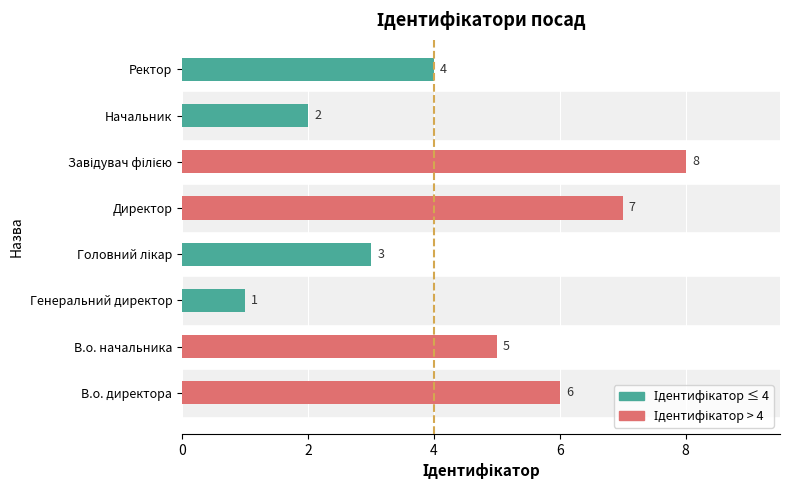

The chart shows a value of 0 at Генеральний директор. True or false?

False